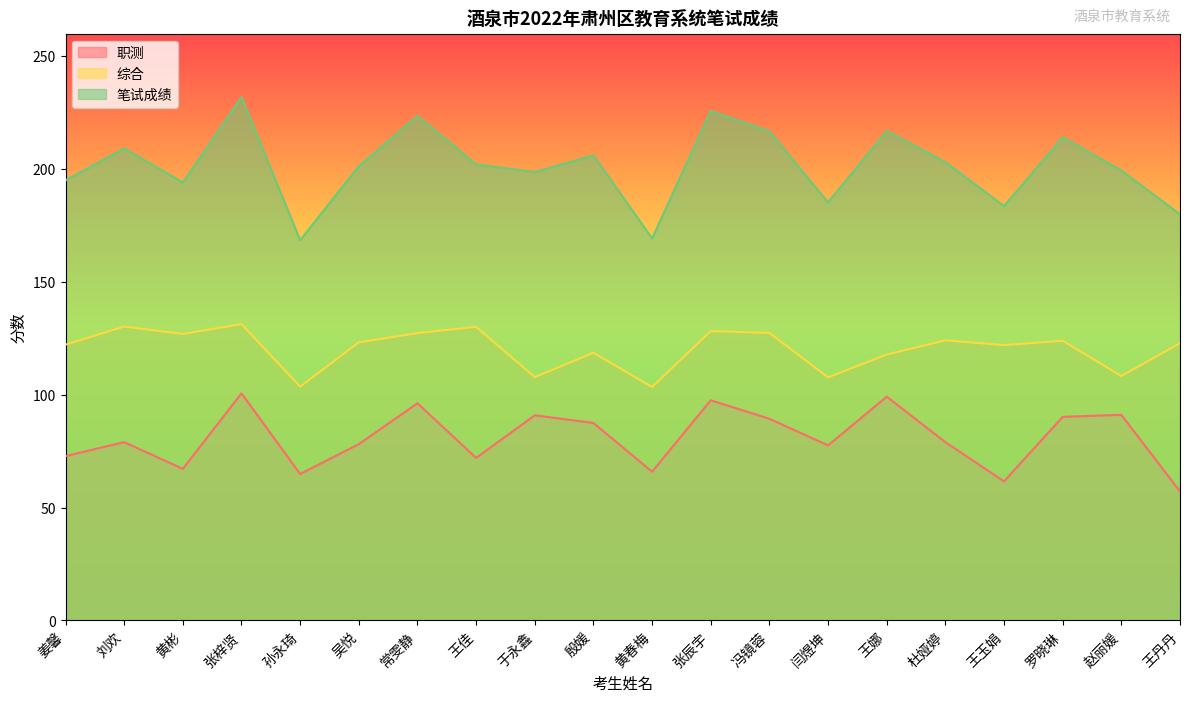

Where is the first local maximum for 笔试成绩?

刘欢